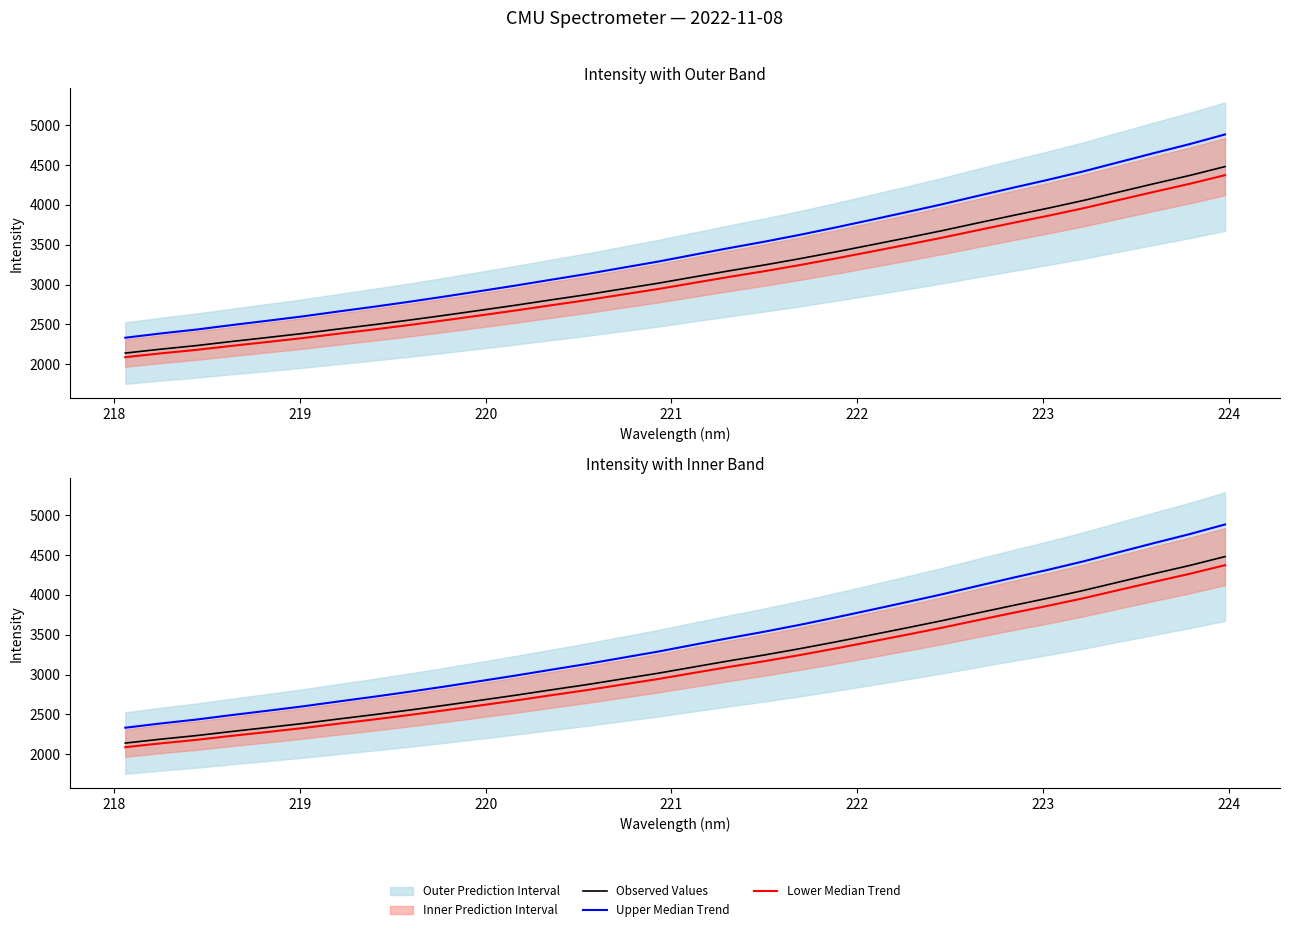

How many data points in Lower Median Trend are less than 3019?

16